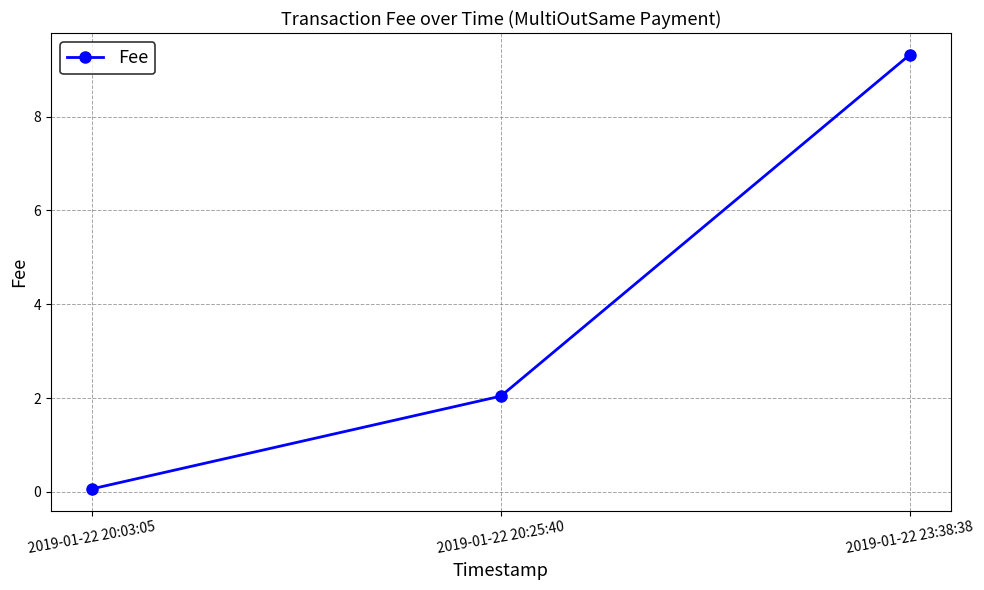

What is the approximate value at 2019-01-22 20:03:05?

0.1